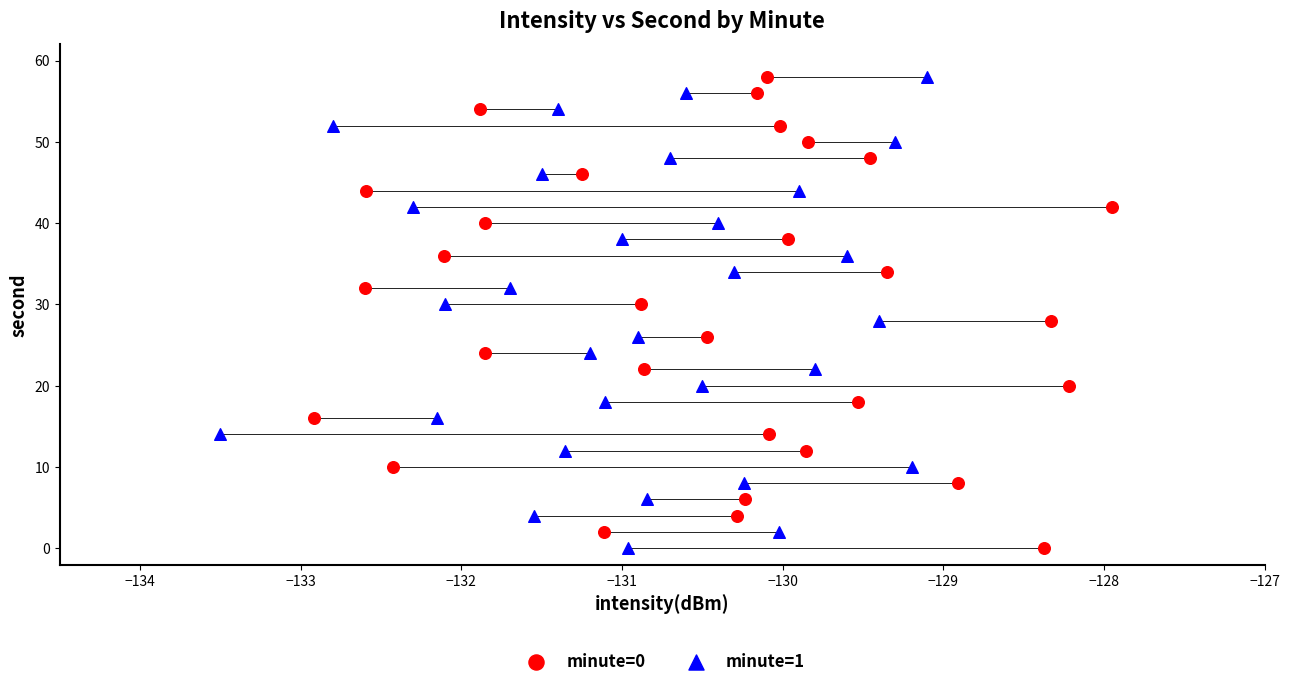

What are all the series names shown in the legend?

minute=0, minute=1